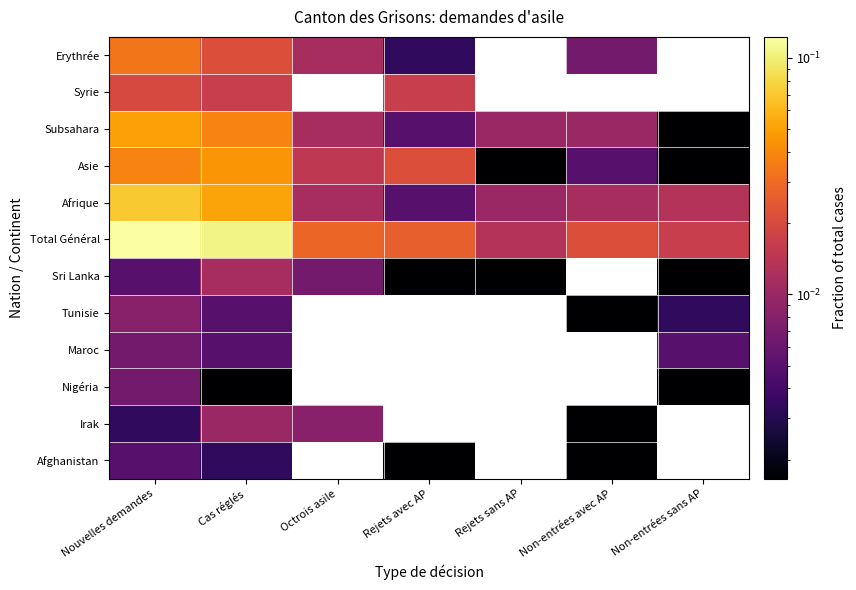

What is the maximum value shown in the chart?

0.1